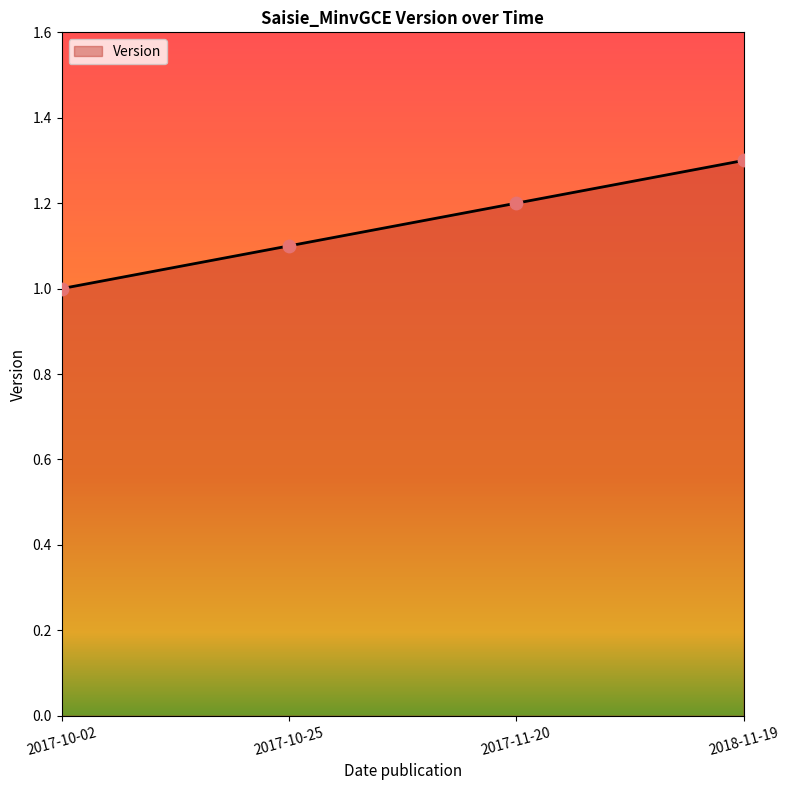

What is the ratio of the value at 2018-11-19 to the value at 2017-11-20?

1.1